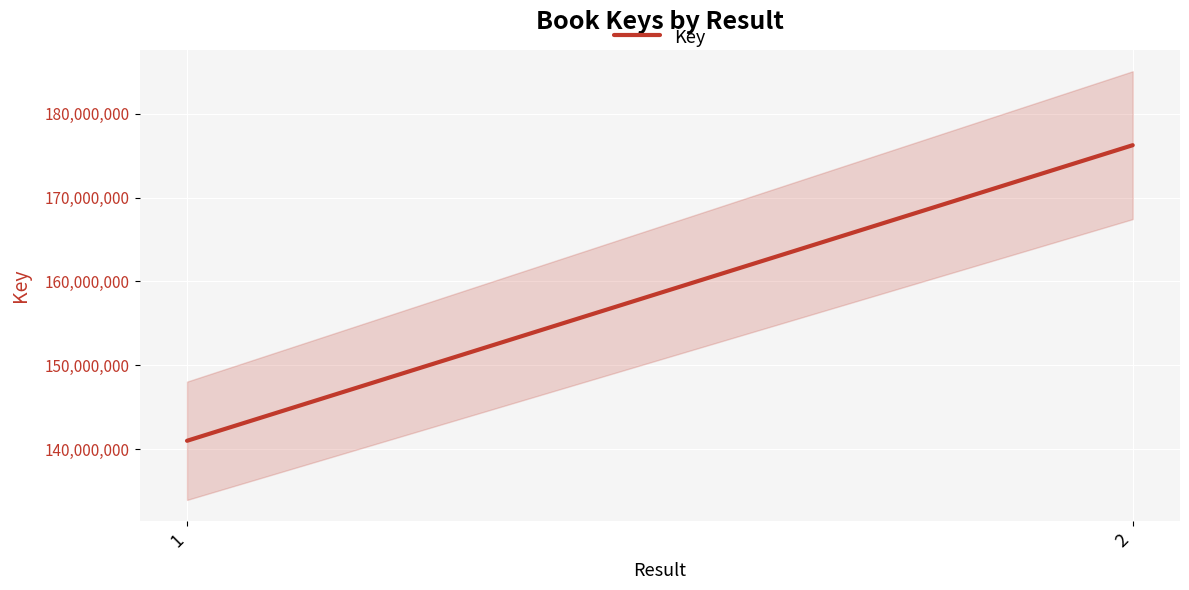

What is the difference between the maximum and minimum values?

35236039